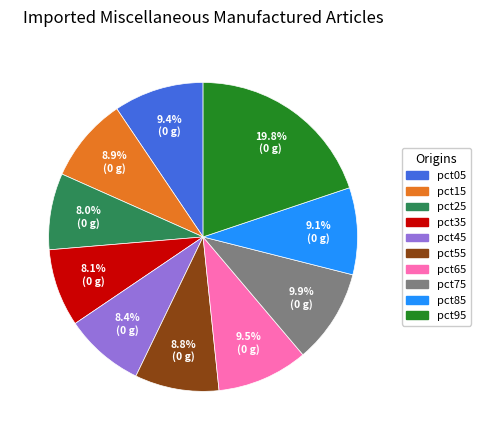

The pct45 slice represents 8% of the pie. True or false?

True